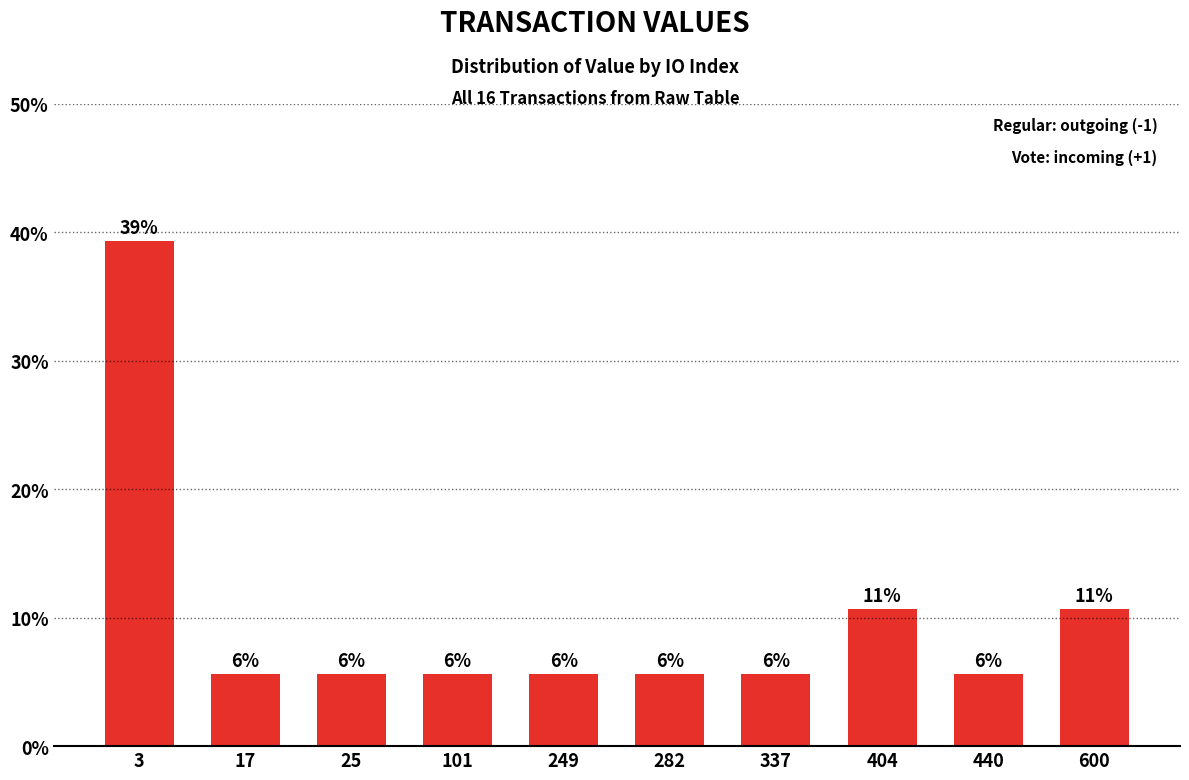

Reading left to right, transcribe all the data shown in this chart.

3=39.3	17=5.6	25=5.6	101=5.6	249=5.6	282=5.6	337=5.6	404=10.7	440=5.6	600=10.7